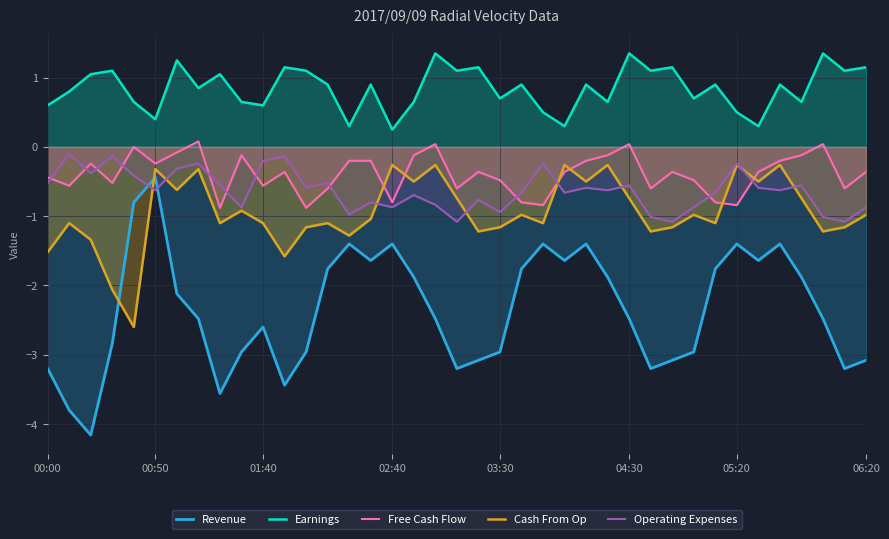

At which category does Revenue reach its first local peak?

00:50